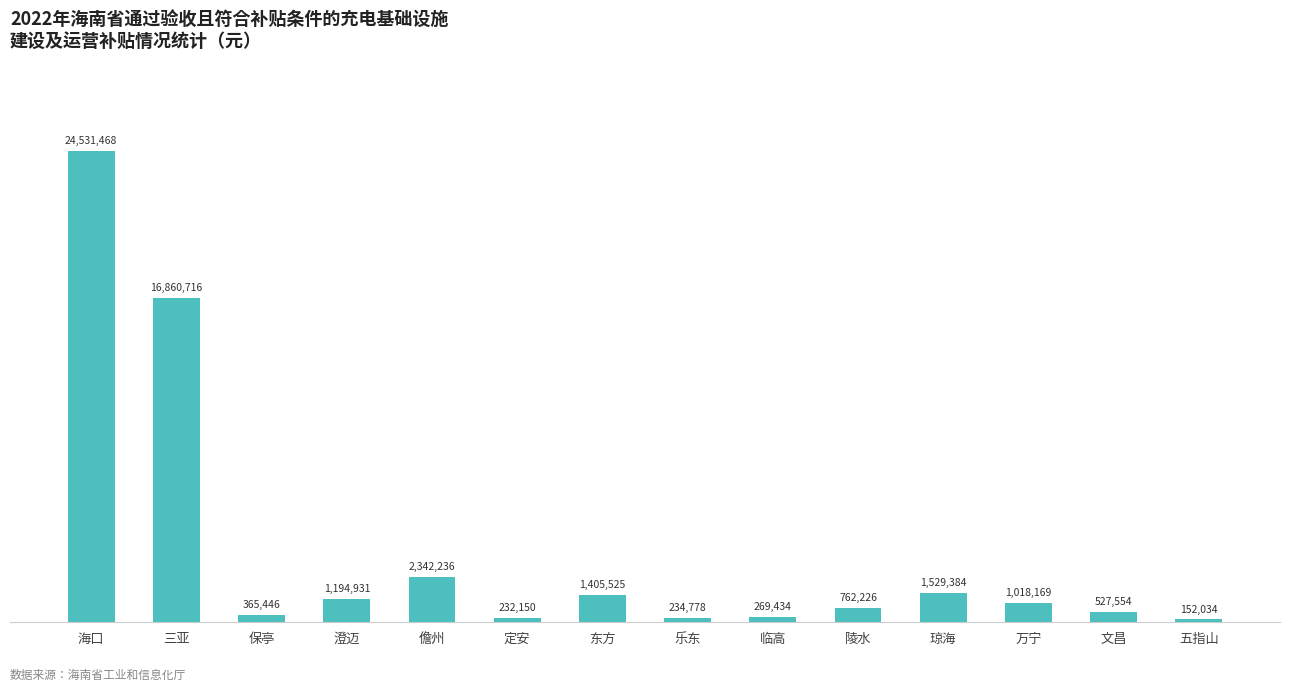

Does the chart contain any negative values?

No